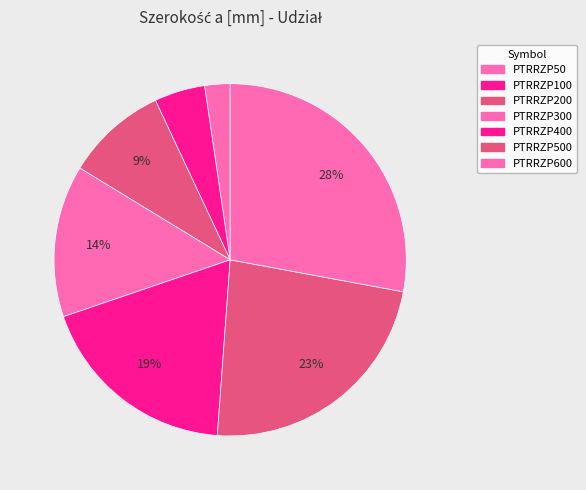

Count the number of slices in the pie.

7